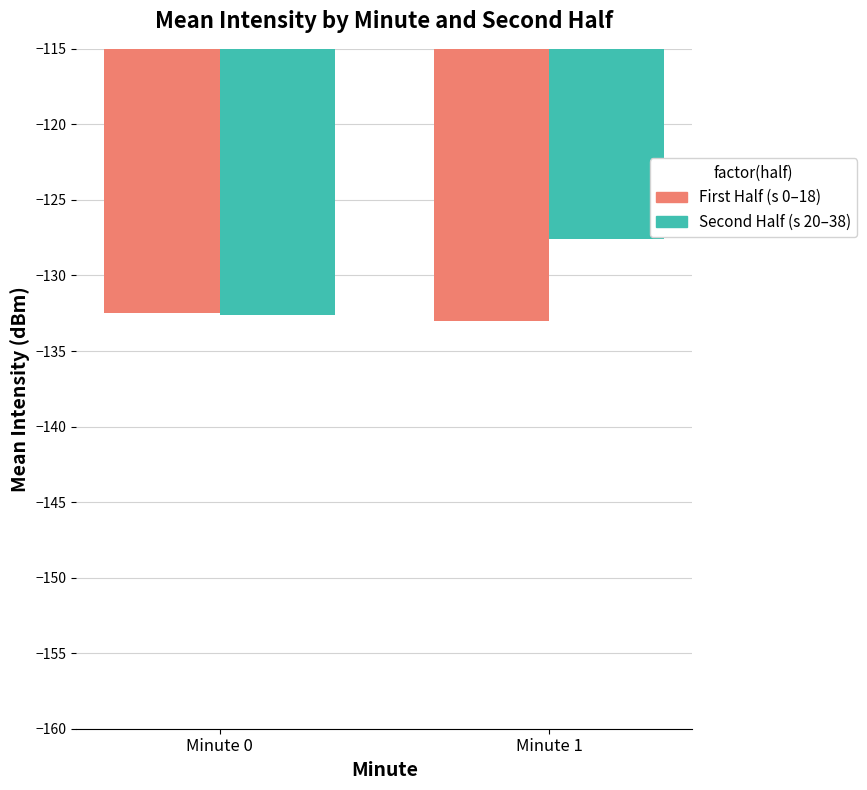

Reading left to right, list all the values displayed in this chart.

First Half (s 0–18): Minute 0=-132.5	Minute 1=-133.0
Second Half (s 20–38): Minute 0=-132.6	Minute 1=-127.6